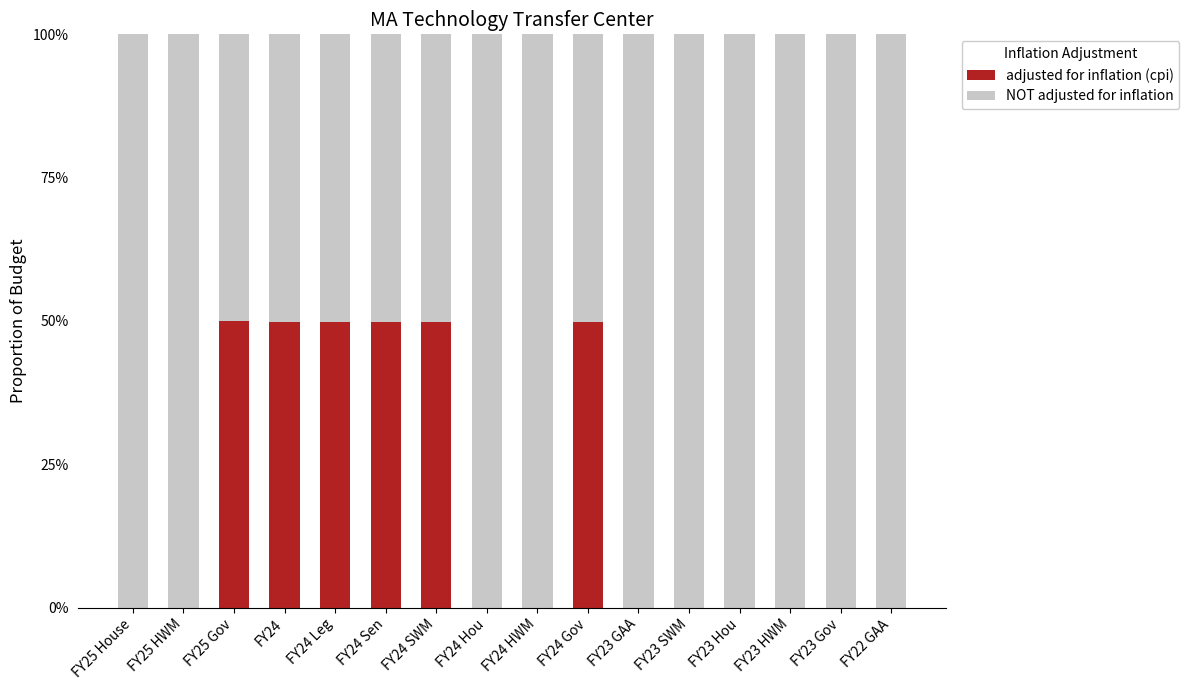

Are the bars horizontal?

No